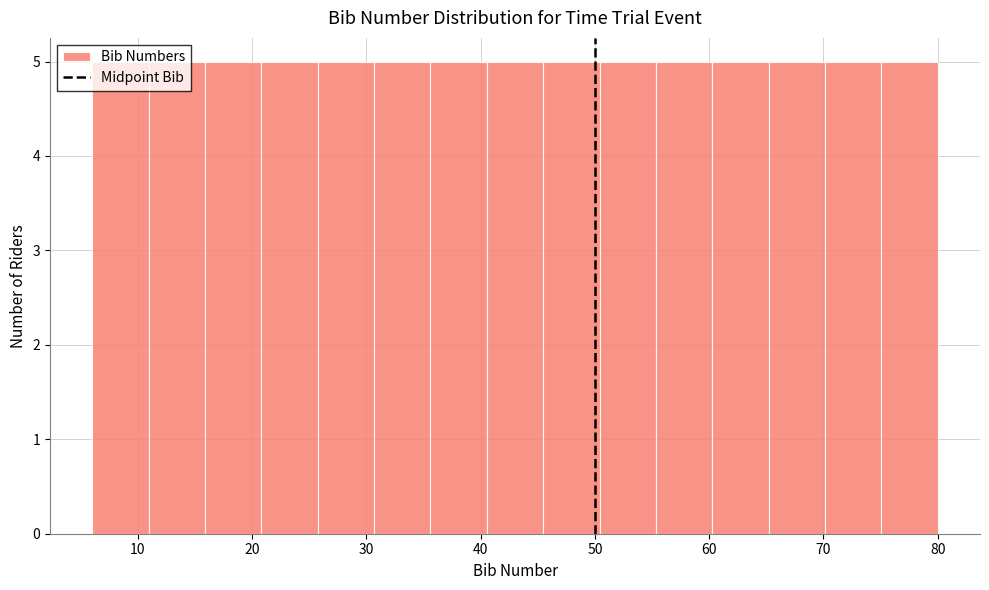

Reading left to right, transcribe this chart: for each bar, give the range it covers on the x-axis and its height. Neither the bar edges nor the heights are printed on the chart, so give them approximately, as read against the axes.

6 to 11: 5
11 to 16: 5
16 to 21: 5
21 to 26: 5
26 to 31: 5
31 to 36: 5
36 to 41: 5
41 to 45: 5
45 to 50: 5
50 to 55: 5
55 to 60: 5
60 to 65: 5
65 to 70: 5
70 to 75: 5
75 to 80: 5